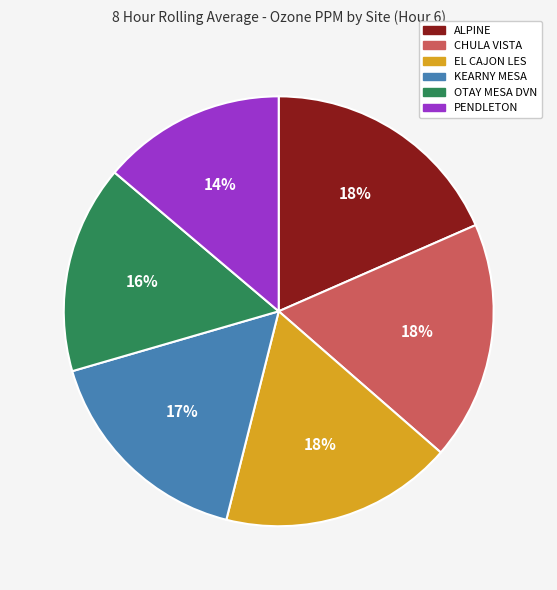

Does EL CAJON LES represent more than half of the total?

No